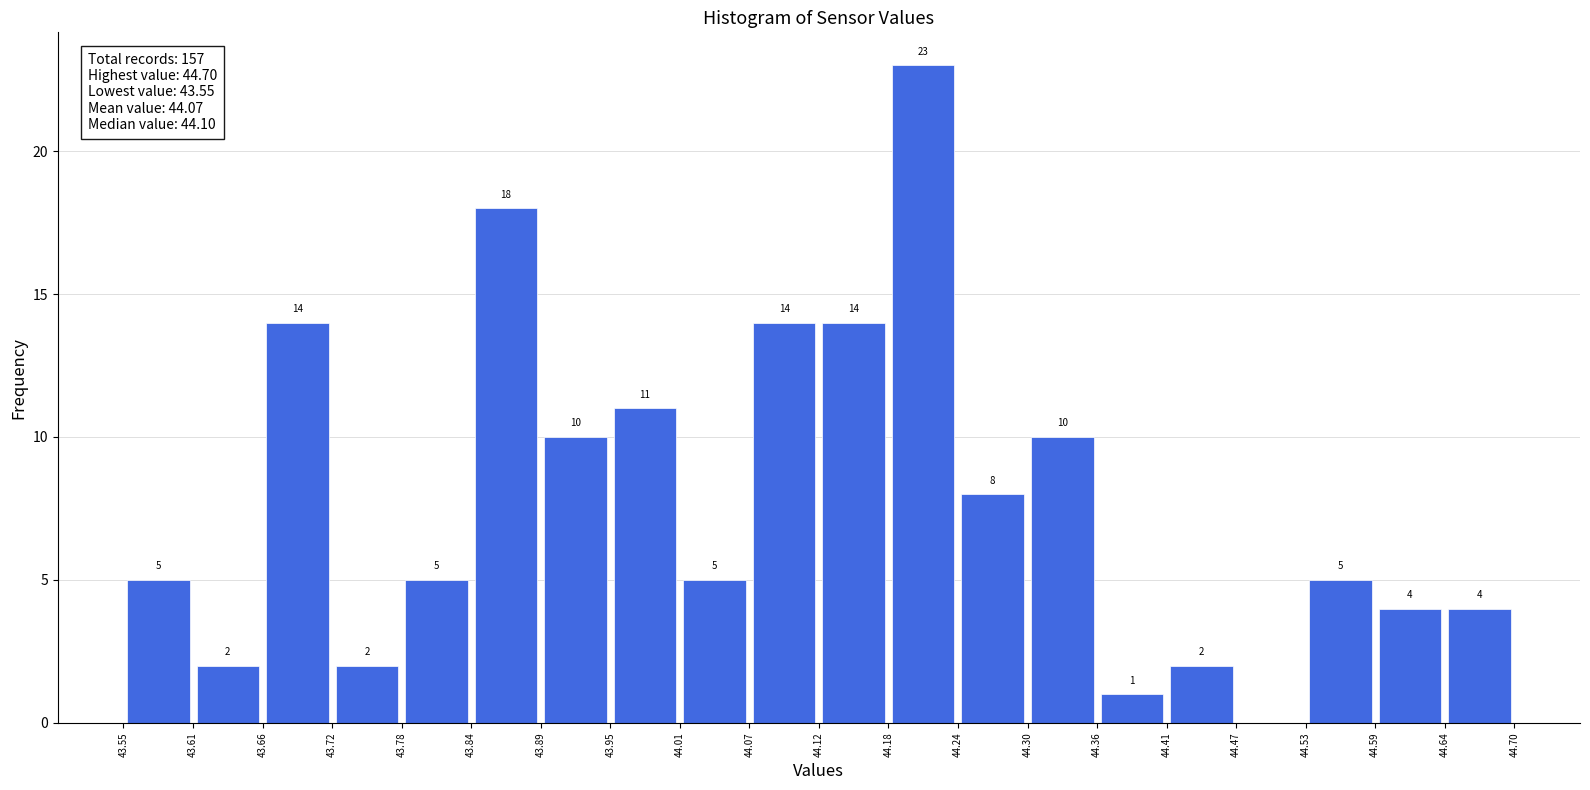

Over which range of the x-axis is the bar tallest?

44.18 to 44.24